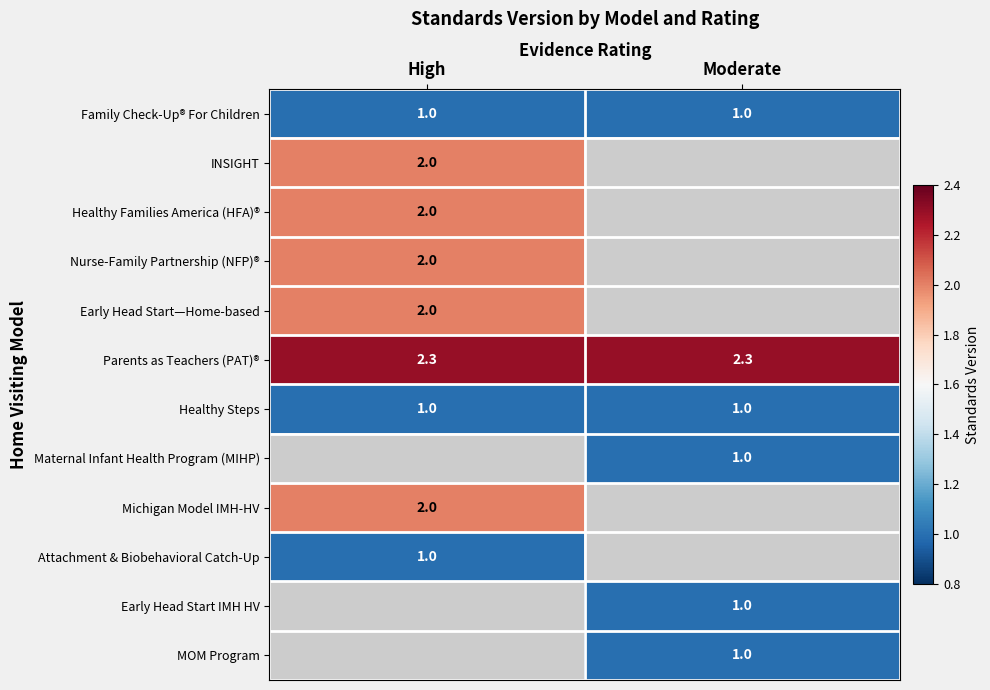

What is the minimum value shown in the chart?

1.0